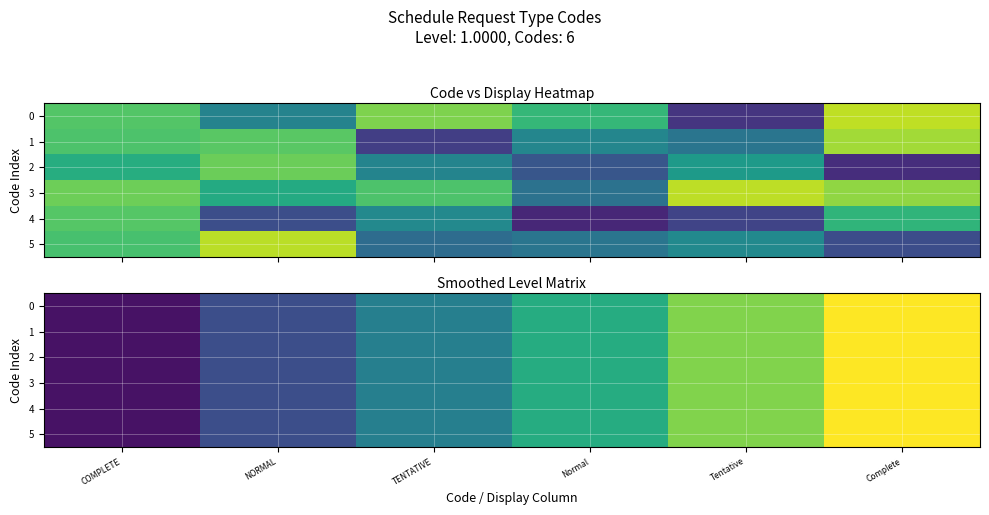

Count the number of data series in this chart.

6